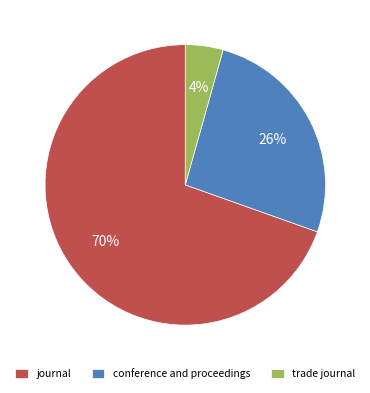

What percentage is the conference and proceedings slice, to the nearest percent?

26%